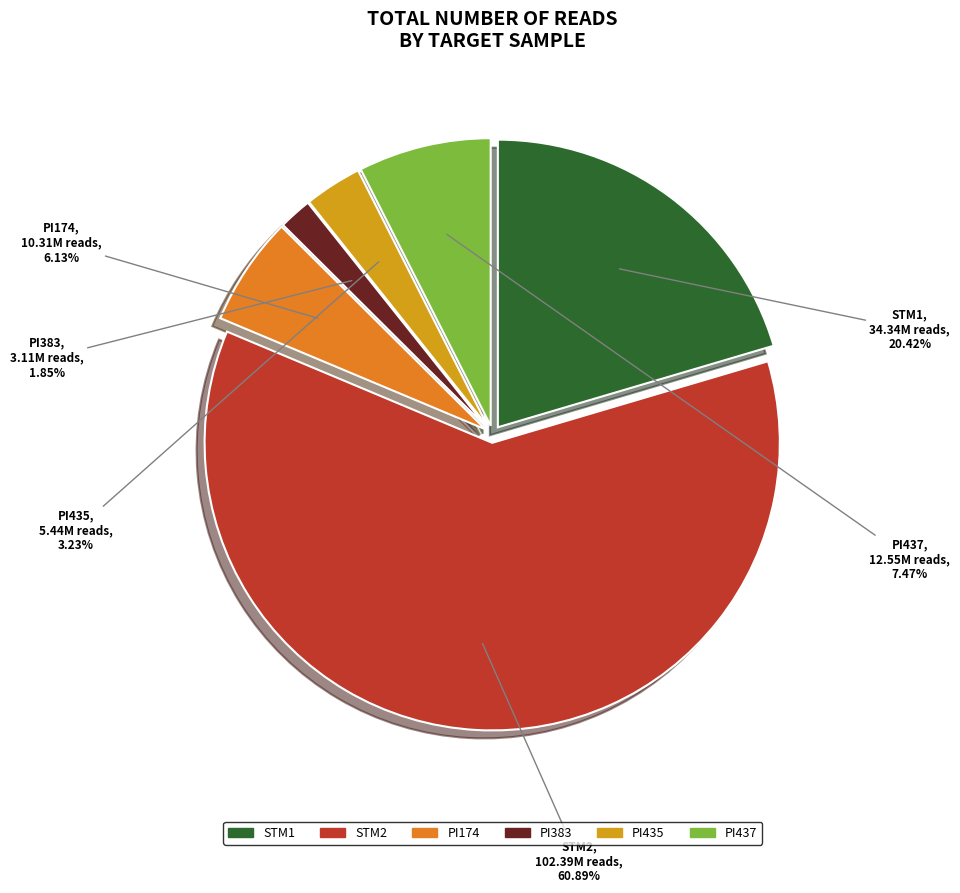

Is there a majority slice in this chart?

Yes